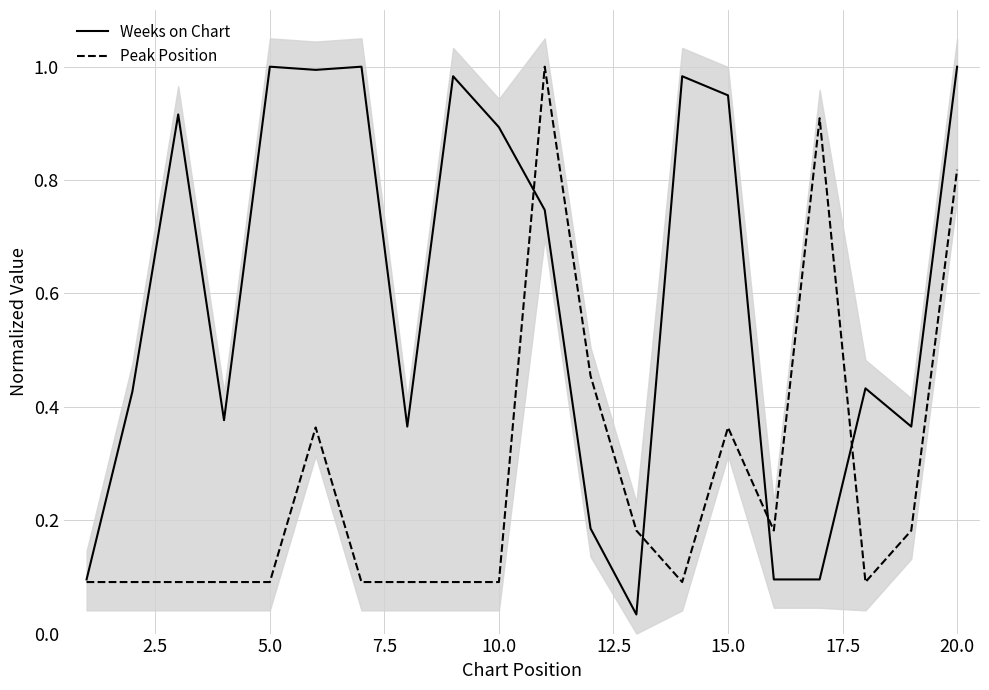

What is the maximum value for Weeks on Chart?

1.0